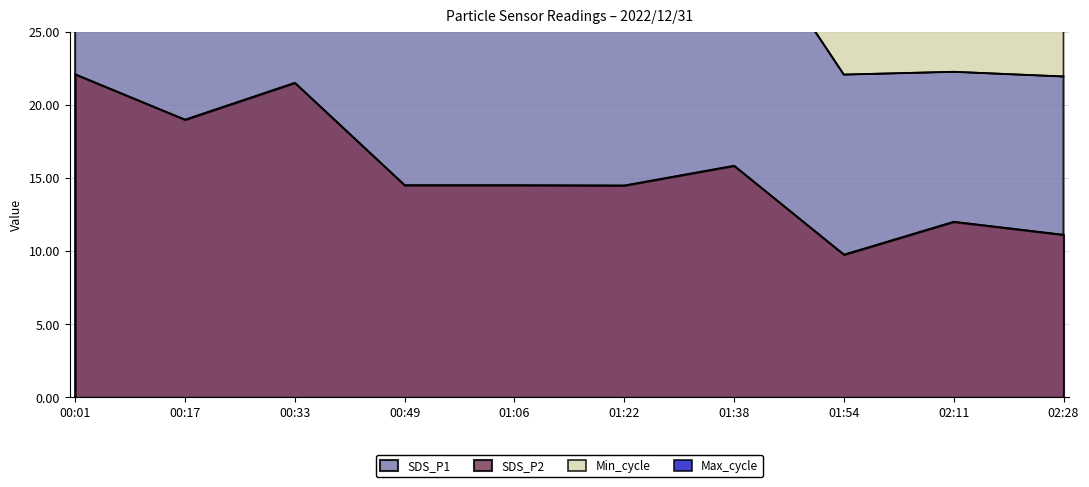

Which category has the highest value in the SDS_P2 series?

00:01